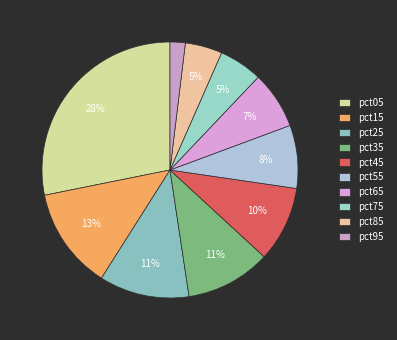

Is there any slice that represents more than half of the pie?

No